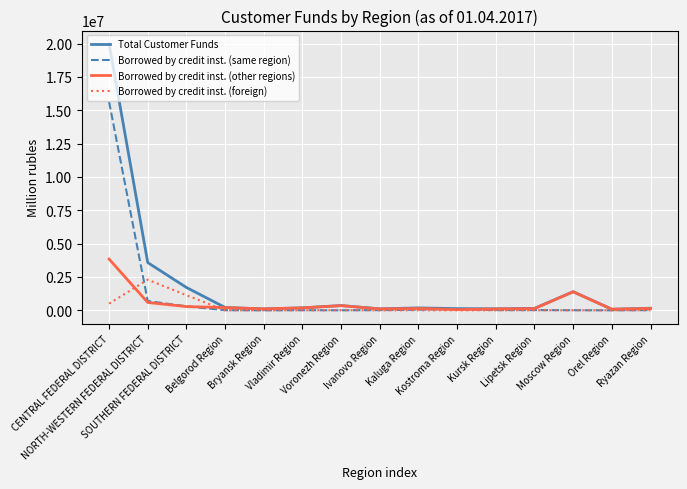

Rank the series by their maximum value, from lowest to highest.

Borrowed by credit inst. (foreign), Borrowed by credit inst. (other regions), Borrowed by credit inst. (same region), Total Customer Funds